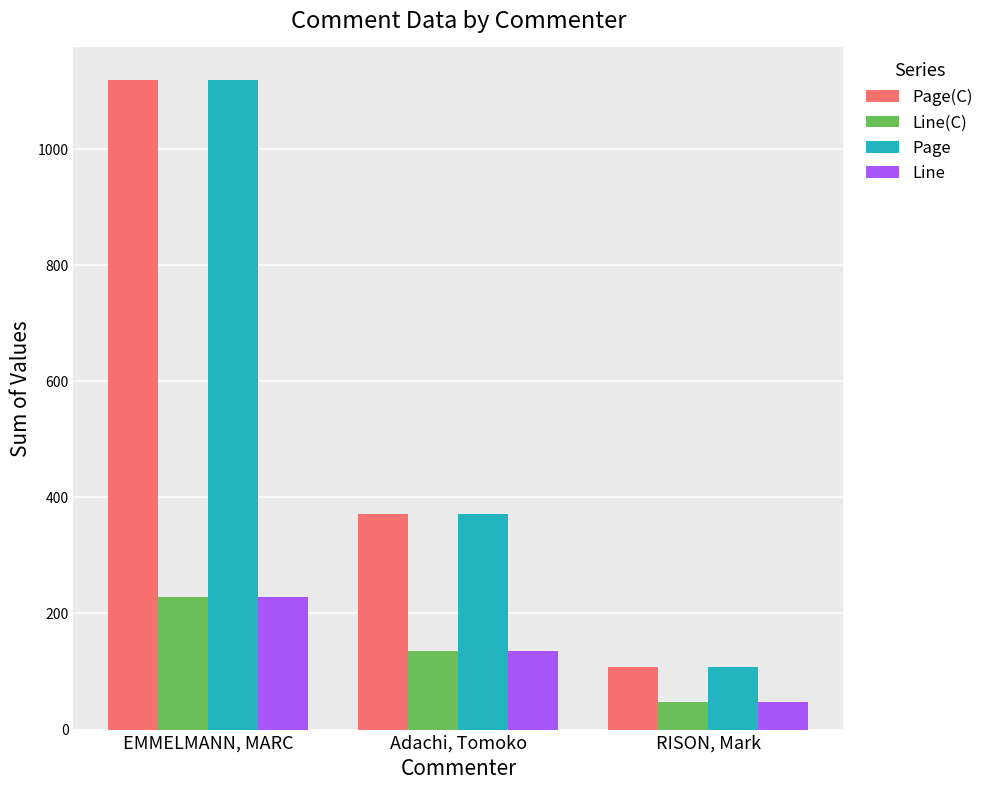

At how many categories does at least one series exceed 293?

2